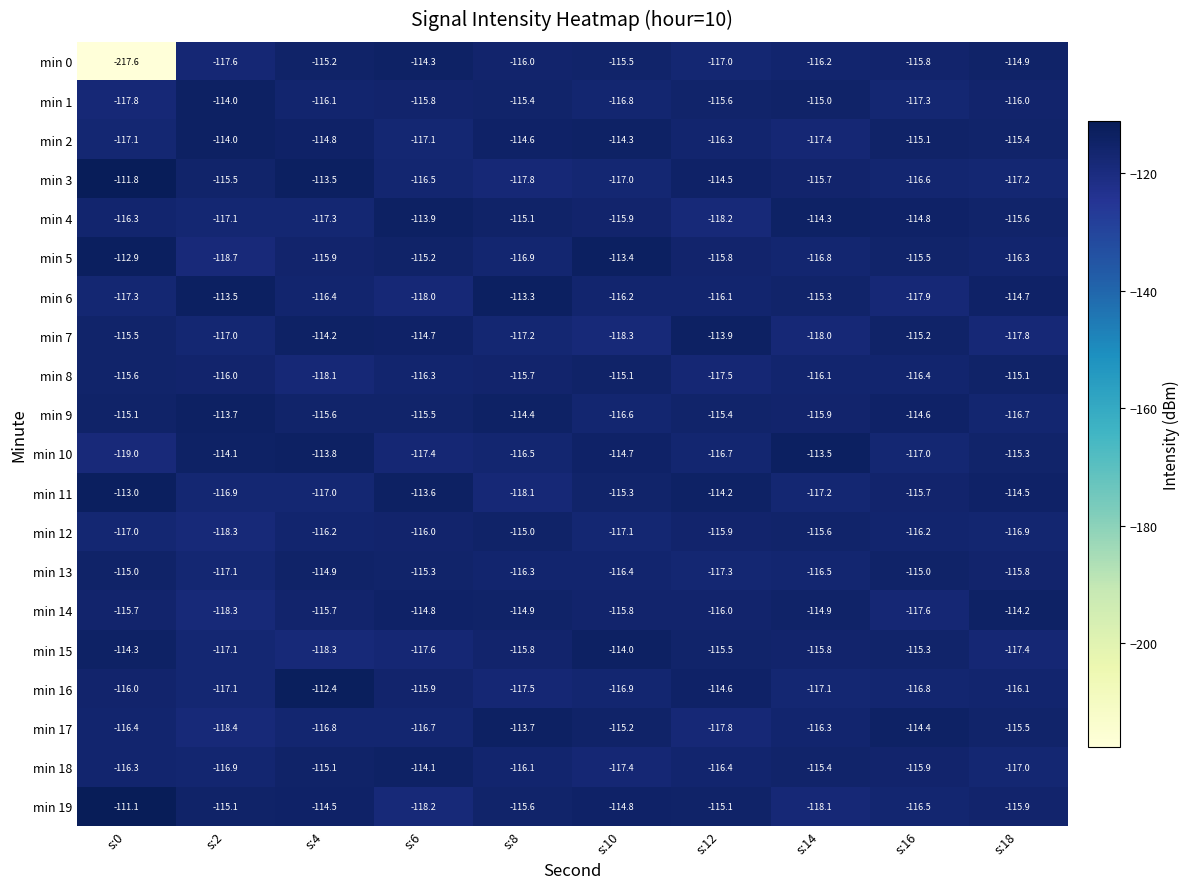

The min 17 series shows -54.6 at s:18. True or false?

False